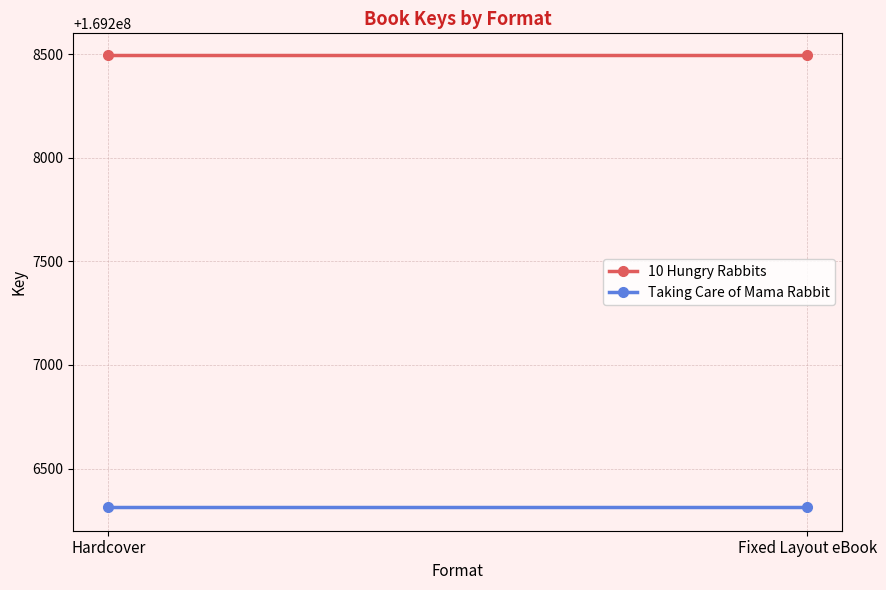

The value of 10 Hungry Rabbits at Fixed Layout eBook is 169208495. True or false?

True